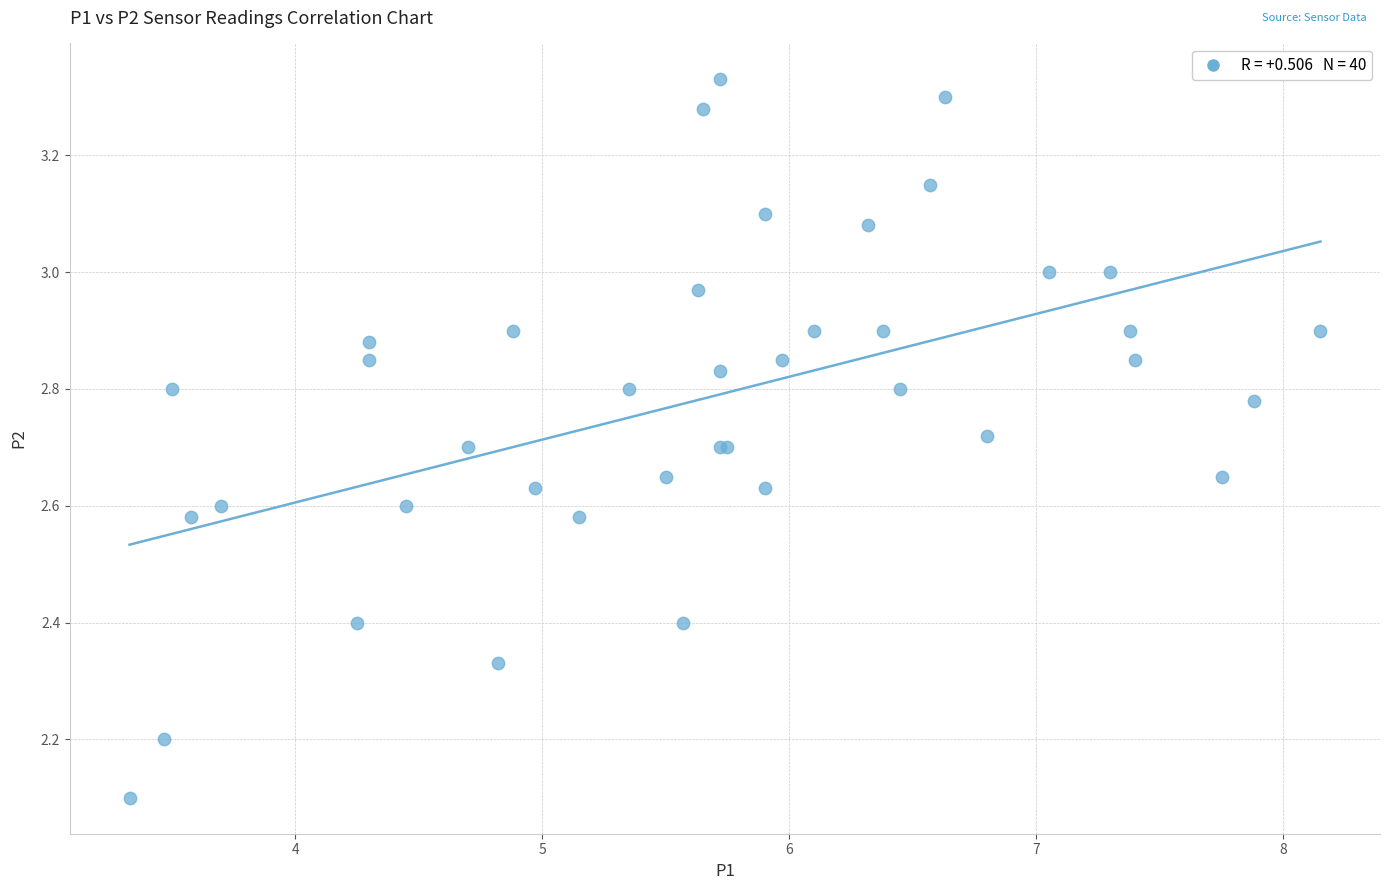

What Y value in the scatter plot is closest to 2?

2.1